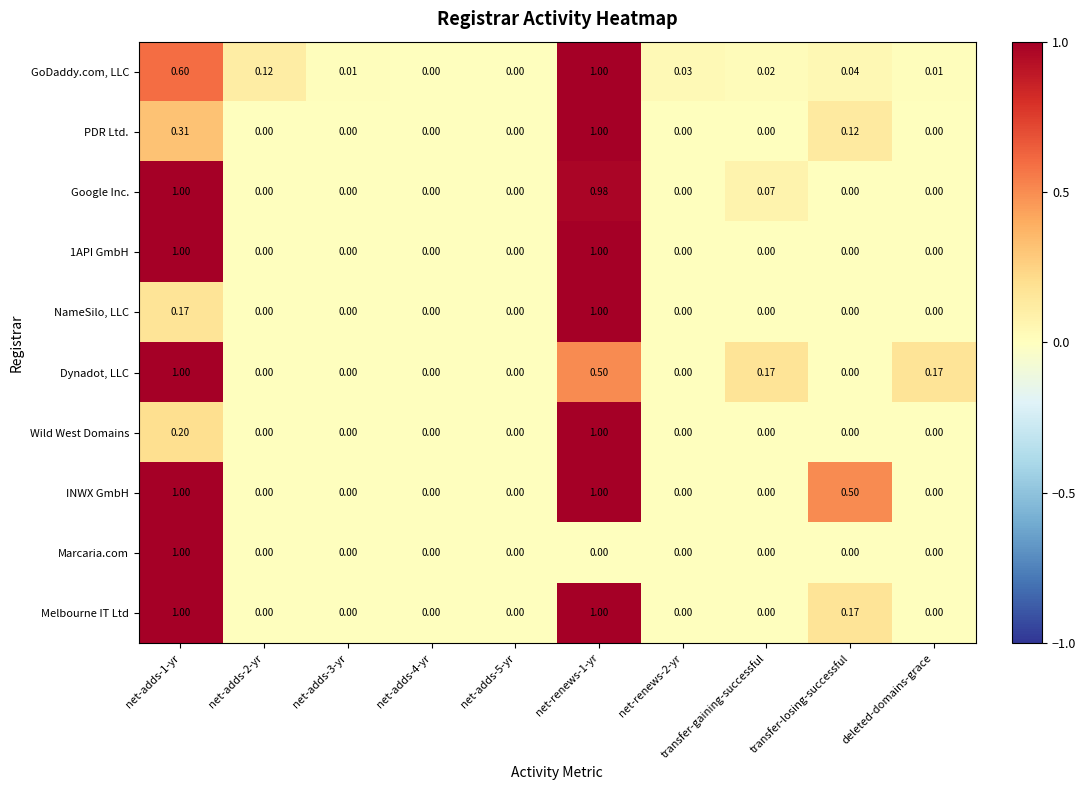

Between net-adds-2-yr and net-renews-2-yr, which series saw the biggest shift?

GoDaddy.com, LLC